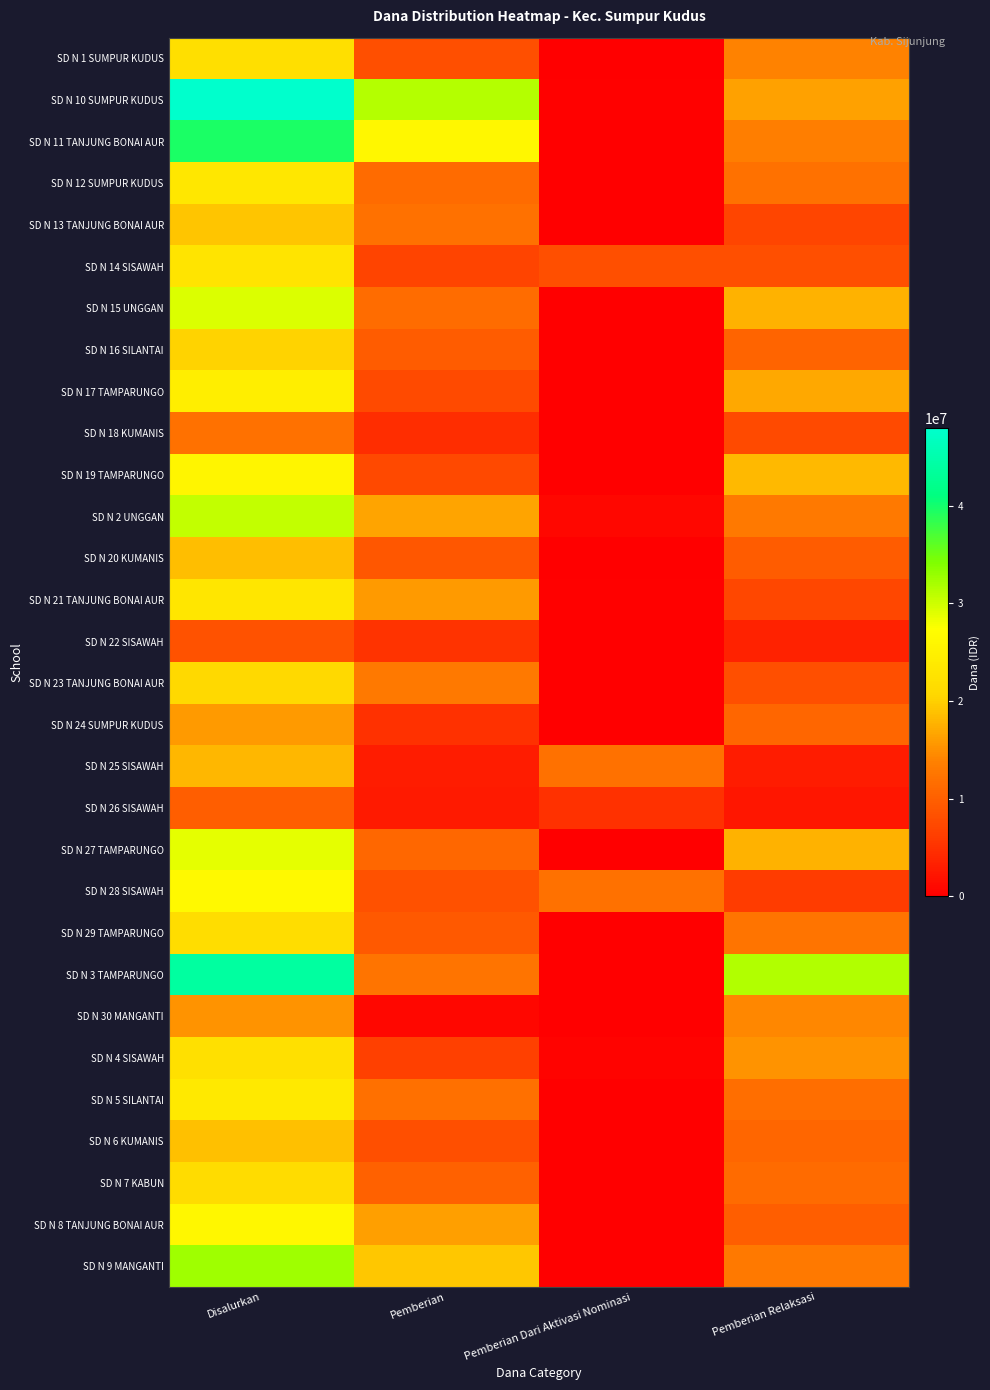

Reading left to right, what are all the values shown in this chart?

SD N 1 SUMPUR KUDUS: Disalurkan=22050000	Pemberian=8100000	Pemberian Dari Aktivasi Nominasi=0	Pemberian Relaksasi=13950000
SD N 10 SUMPUR KUDUS: Disalurkan=47925000	Pemberian=31275000	Pemberian Dari Aktivasi Nominasi=225000	Pemberian Relaksasi=16425000
SD N 11 TANJUNG BONAI AUR: Disalurkan=39600000	Pemberian=26100000	Pemberian Dari Aktivasi Nominasi=0	Pemberian Relaksasi=13500000
SD N 12 SUMPUR KUDUS: Disalurkan=23400000	Pemberian=11250000	Pemberian Dari Aktivasi Nominasi=0	Pemberian Relaksasi=12150000
SD N 13 TANJUNG BONAI AUR: Disalurkan=19125000	Pemberian=12150000	Pemberian Dari Aktivasi Nominasi=0	Pemberian Relaksasi=6975000
SD N 14 SISAWAH: Disalurkan=22950000	Pemberian=6750000	Pemberian Dari Aktivasi Nominasi=8100000	Pemberian Relaksasi=8100000
SD N 15 UNGGAN: Disalurkan=29250000	Pemberian=11475000	Pemberian Dari Aktivasi Nominasi=0	Pemberian Relaksasi=17775000
SD N 16 SILANTAI: Disalurkan=20250000	Pemberian=9675000	Pemberian Dari Aktivasi Nominasi=0	Pemberian Relaksasi=10575000
SD N 17 TAMPARUNGO: Disalurkan=24525000	Pemberian=7650000	Pemberian Dari Aktivasi Nominasi=0	Pemberian Relaksasi=16875000
SD N 18 KUMANIS: Disalurkan=12150000	Pemberian=4500000	Pemberian Dari Aktivasi Nominasi=0	Pemberian Relaksasi=7650000
SD N 19 TAMPARUNGO: Disalurkan=25650000	Pemberian=7425000	Pemberian Dari Aktivasi Nominasi=0	Pemberian Relaksasi=18225000
SD N 2 UNGGAN: Disalurkan=30600000	Pemberian=16650000	Pemberian Dari Aktivasi Nominasi=900000	Pemberian Relaksasi=13050000
SD N 20 KUMANIS: Disalurkan=18675000	Pemberian=9000000	Pemberian Dari Aktivasi Nominasi=0	Pemberian Relaksasi=9675000
SD N 21 TANJUNG BONAI AUR: Disalurkan=23175000	Pemberian=15750000	Pemberian Dari Aktivasi Nominasi=225000	Pemberian Relaksasi=7200000
SD N 22 SISAWAH: Disalurkan=8550000	Pemberian=5175000	Pemberian Dari Aktivasi Nominasi=0	Pemberian Relaksasi=3375000
SD N 23 TANJUNG BONAI AUR: Disalurkan=21150000	Pemberian=13050000	Pemberian Dari Aktivasi Nominasi=0	Pemberian Relaksasi=8100000
SD N 24 SUMPUR KUDUS: Disalurkan=15750000	Pemberian=4950000	Pemberian Dari Aktivasi Nominasi=0	Pemberian Relaksasi=10800000
SD N 25 SISAWAH: Disalurkan=18000000	Pemberian=2925000	Pemberian Dari Aktivasi Nominasi=12150000	Pemberian Relaksasi=2925000
SD N 26 SISAWAH: Disalurkan=9900000	Pemberian=2700000	Pemberian Dari Aktivasi Nominasi=4950000	Pemberian Relaksasi=2250000
SD N 27 TAMPARUNGO: Disalurkan=28800000	Pemberian=11025000	Pemberian Dari Aktivasi Nominasi=0	Pemberian Relaksasi=17775000
SD N 28 SISAWAH: Disalurkan=26550000	Pemberian=8325000	Pemberian Dari Aktivasi Nominasi=12150000	Pemberian Relaksasi=6075000
SD N 29 TAMPARUNGO: Disalurkan=21600000	Pemberian=9225000	Pemberian Dari Aktivasi Nominasi=0	Pemberian Relaksasi=12375000
SD N 3 TAMPARUNGO: Disalurkan=43875000	Pemberian=12375000	Pemberian Dari Aktivasi Nominasi=0	Pemberian Relaksasi=31500000
SD N 30 MANGANTI: Disalurkan=15300000	Pemberian=900000	Pemberian Dari Aktivasi Nominasi=0	Pemberian Relaksasi=14400000
SD N 4 SISAWAH: Disalurkan=22275000	Pemberian=6525000	Pemberian Dari Aktivasi Nominasi=450000	Pemberian Relaksasi=15300000
SD N 5 SILANTAI: Disalurkan=23625000	Pemberian=11925000	Pemberian Dari Aktivasi Nominasi=0	Pemberian Relaksasi=11700000
SD N 6 KUMANIS: Disalurkan=18900000	Pemberian=8100000	Pemberian Dari Aktivasi Nominasi=0	Pemberian Relaksasi=10800000
SD N 7 KABUN: Disalurkan=21375000	Pemberian=10125000	Pemberian Dari Aktivasi Nominasi=0	Pemberian Relaksasi=11250000
SD N 8 TANJUNG BONAI AUR: Disalurkan=26100000	Pemberian=16200000	Pemberian Dari Aktivasi Nominasi=0	Pemberian Relaksasi=9900000
SD N 9 MANGANTI: Disalurkan=32400000	Pemberian=19350000	Pemberian Dari Aktivasi Nominasi=0	Pemberian Relaksasi=13050000